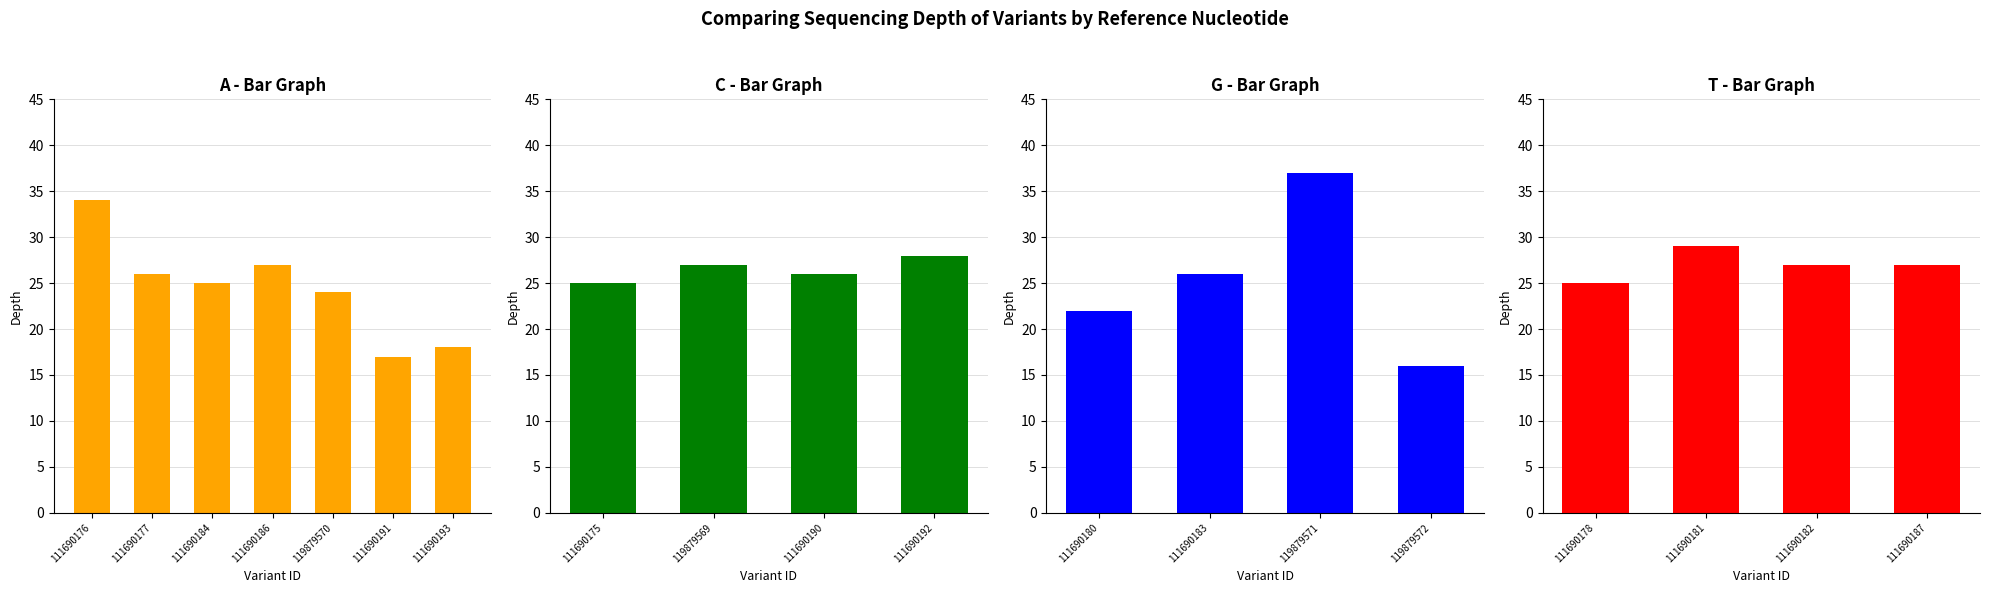

Where is the data nearest to the value 26?

111690177